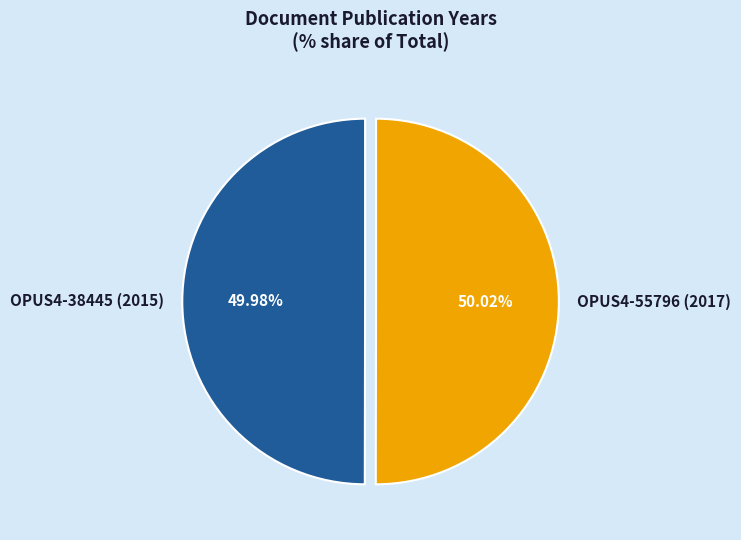

True or false: OPUS4-55796 (2017) accounts for 50% of the total.

True